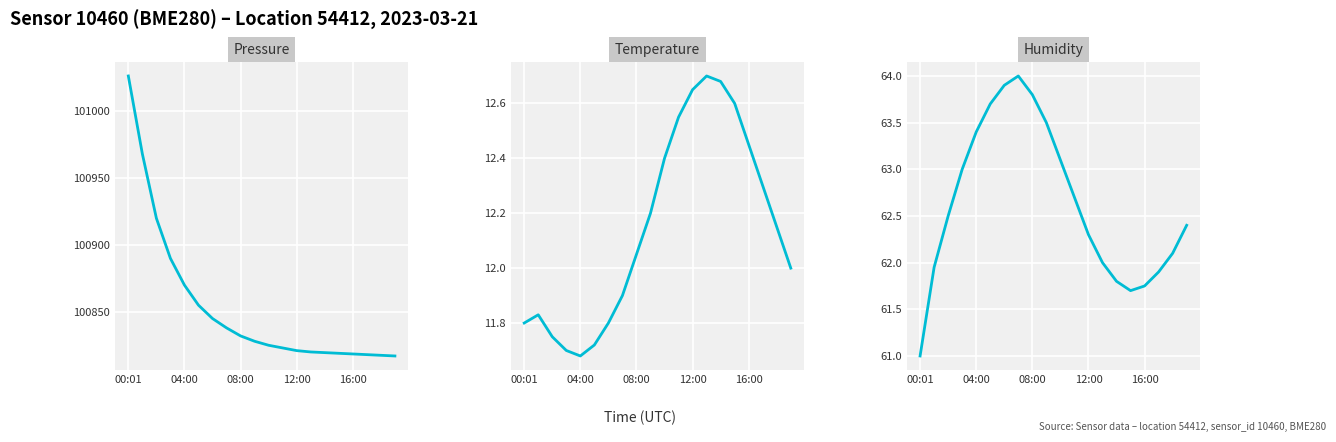

True or false: temperature and humidity intersect in this chart.

False